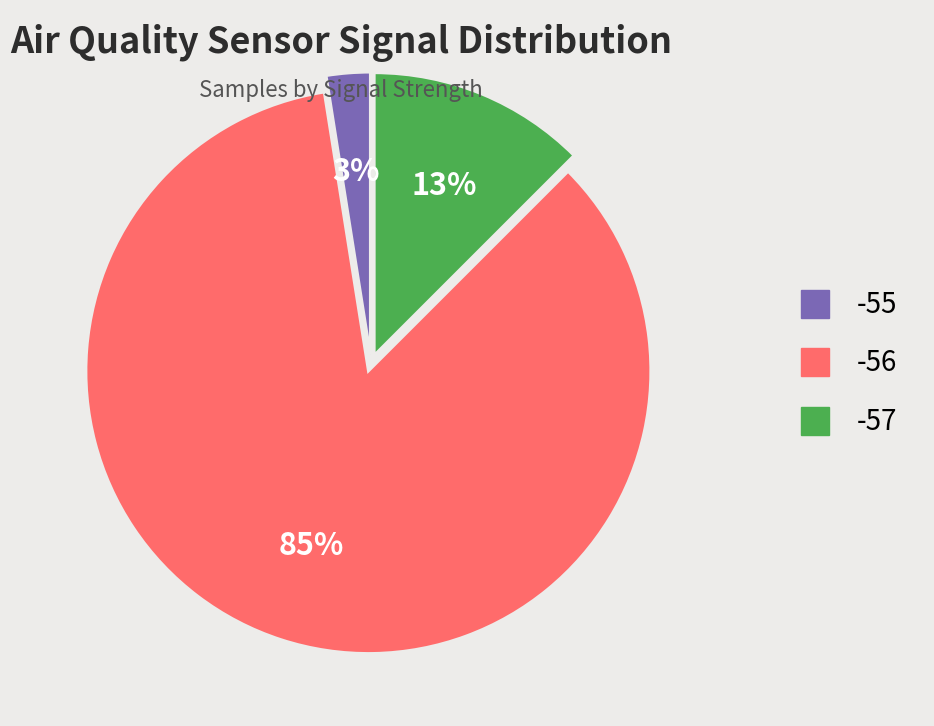

To the nearest percent, what is the average slice percentage?

33%